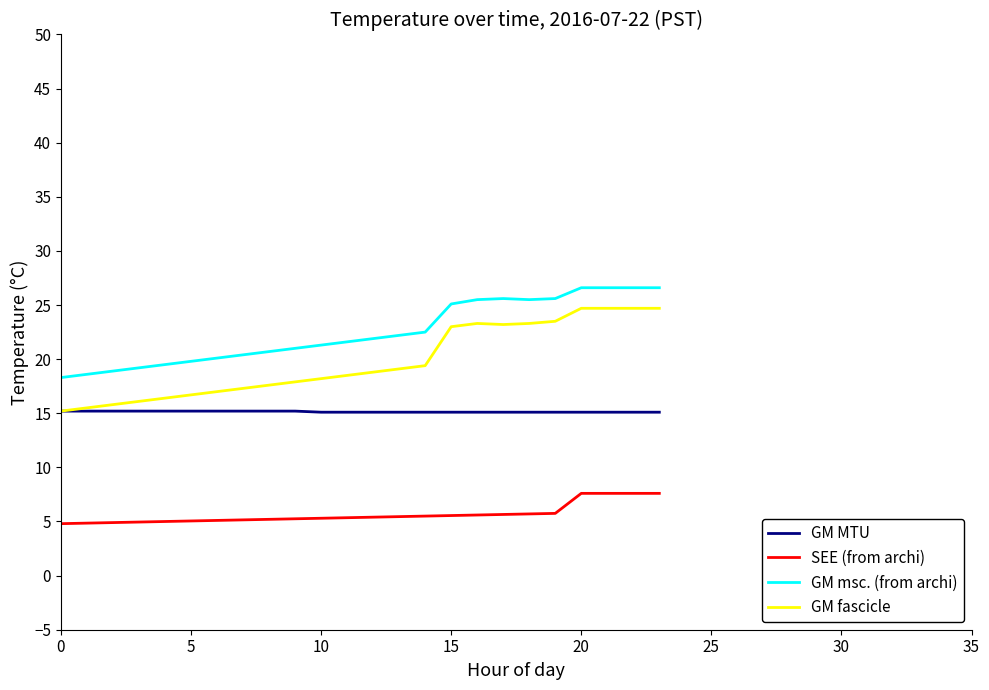

True or false: GM fascicle and SEE (from archi) intersect in this chart.

False